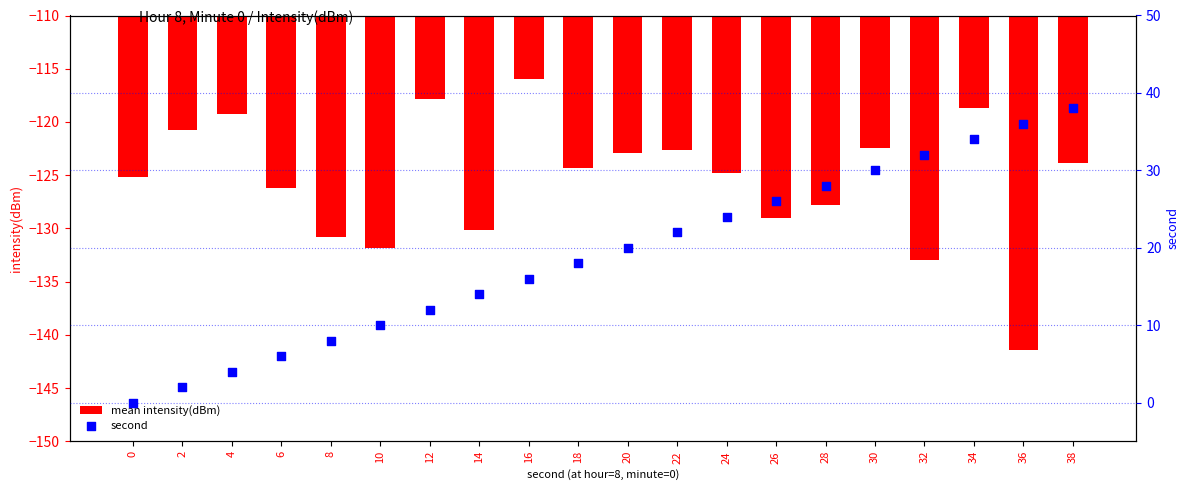

At how many categories does at least one series exceed 35?

2